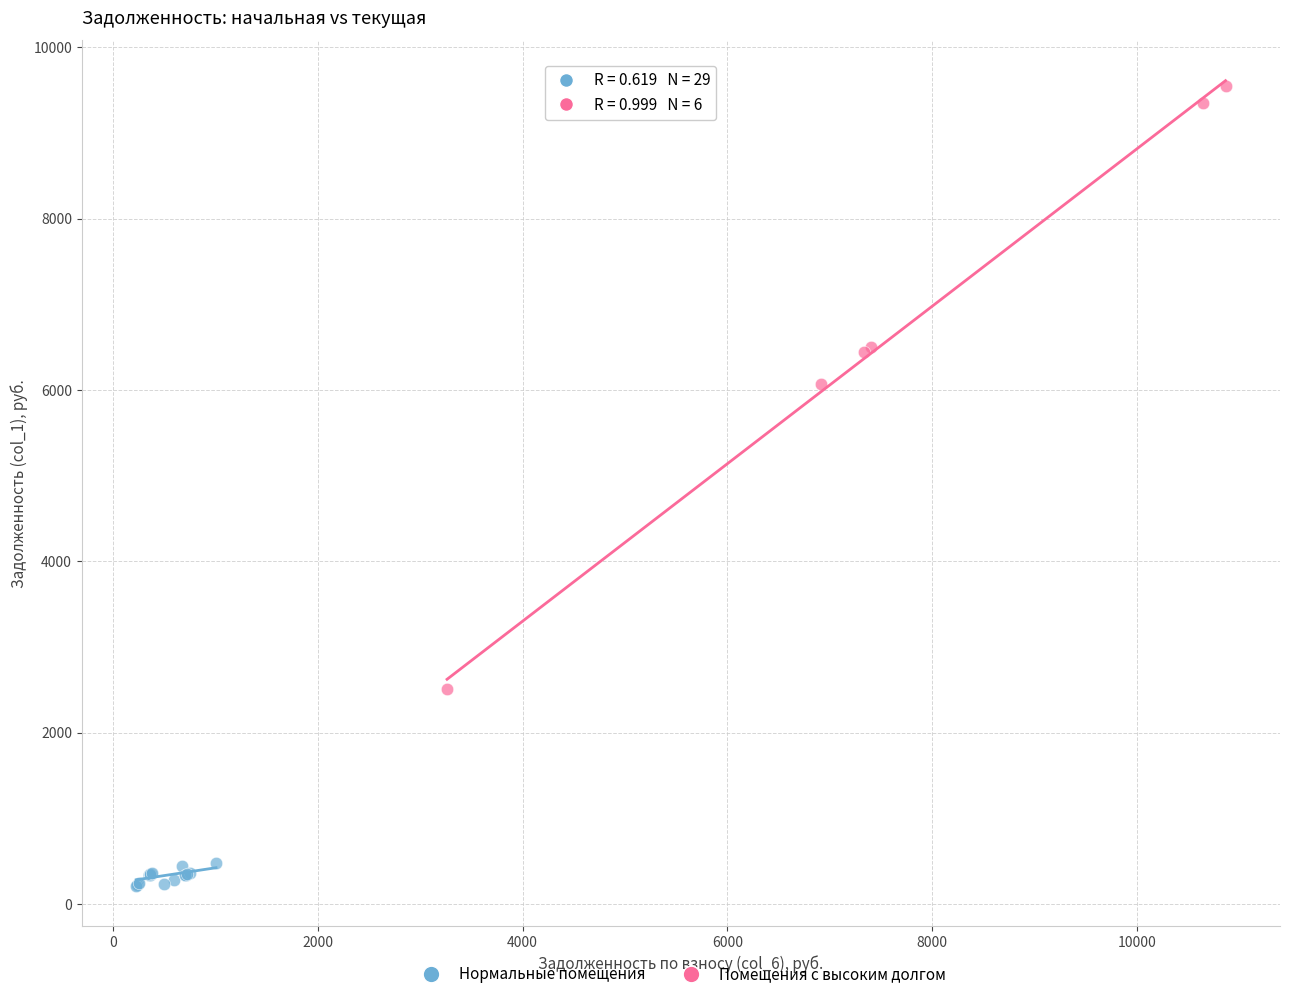

Which series contains the lowest Y value?

Нормальные помещения